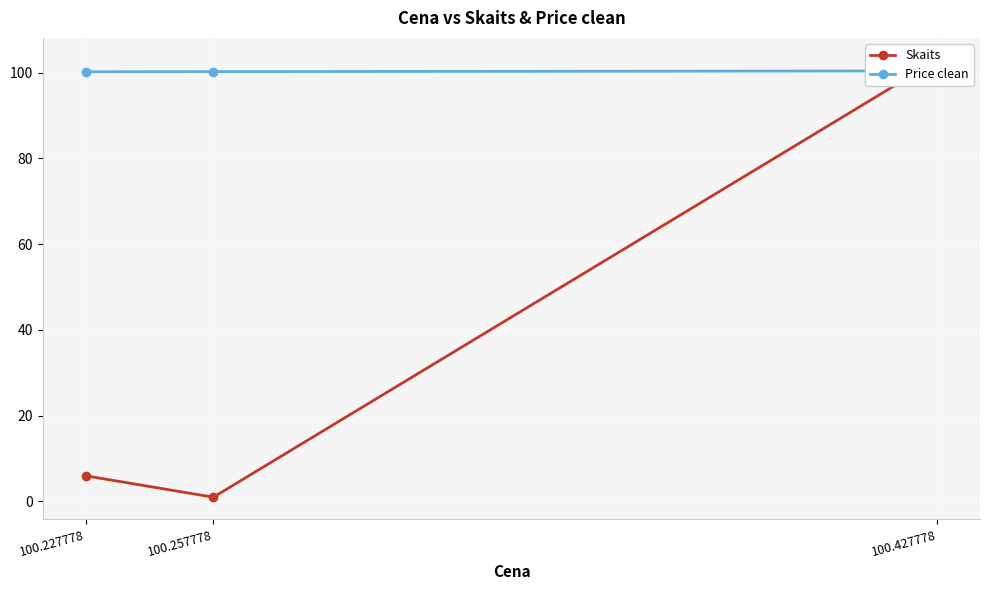

What is the difference between the highest and lowest values at 100.257778?

99.2